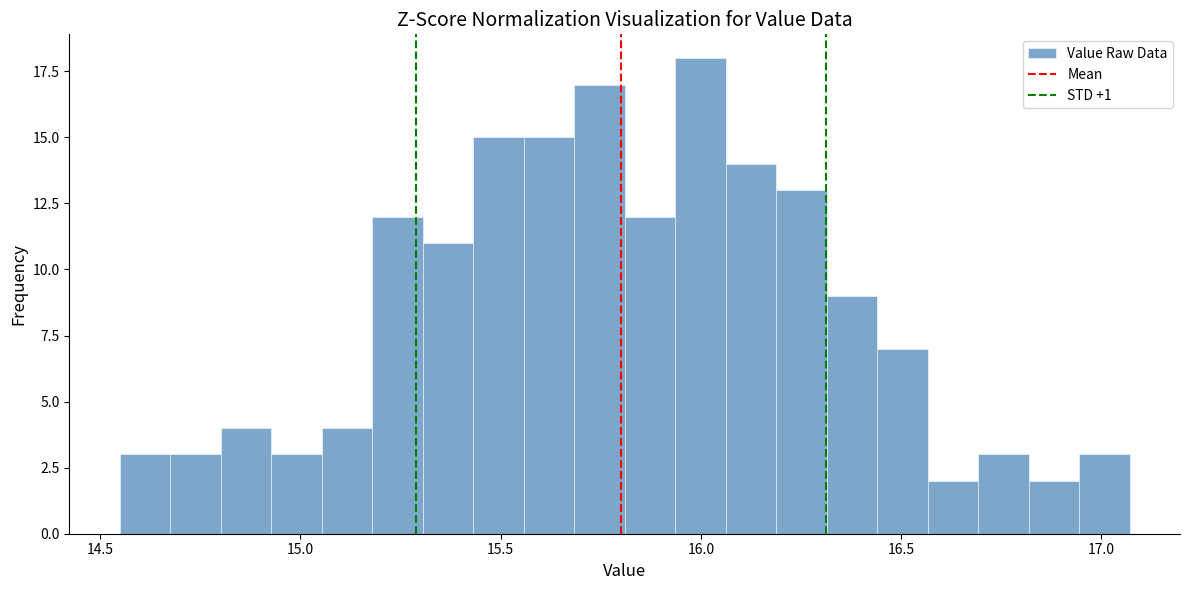

Around what value on the x-axis is the tallest bar? Give the approximate position of its centre, as read against the axis.

16.00